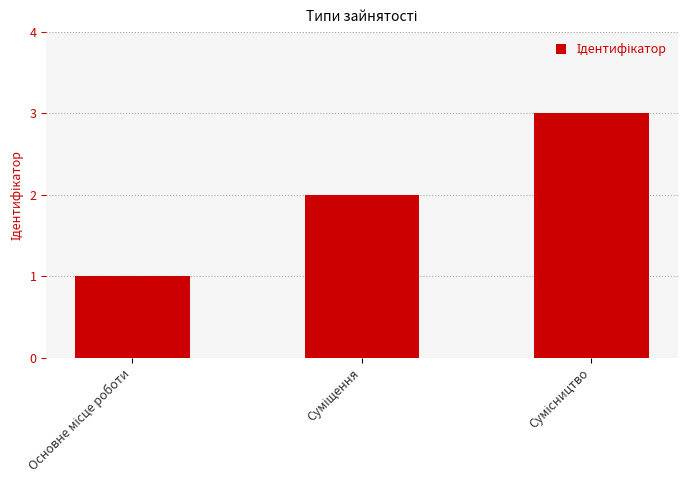

What is the greatest value displayed?

3